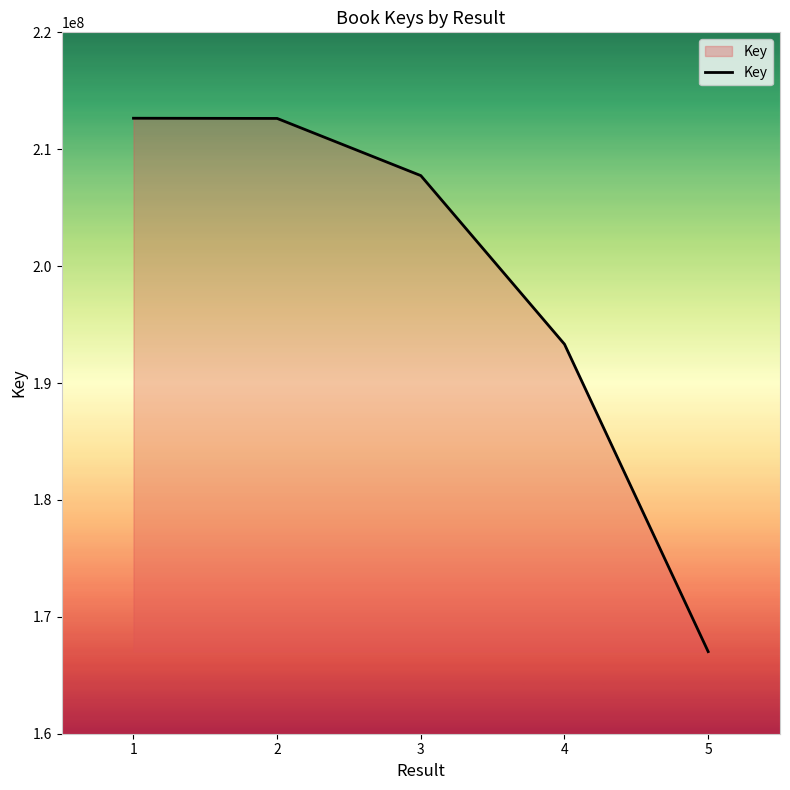

The chart shows a value of 193321881 at 4. True or false?

True